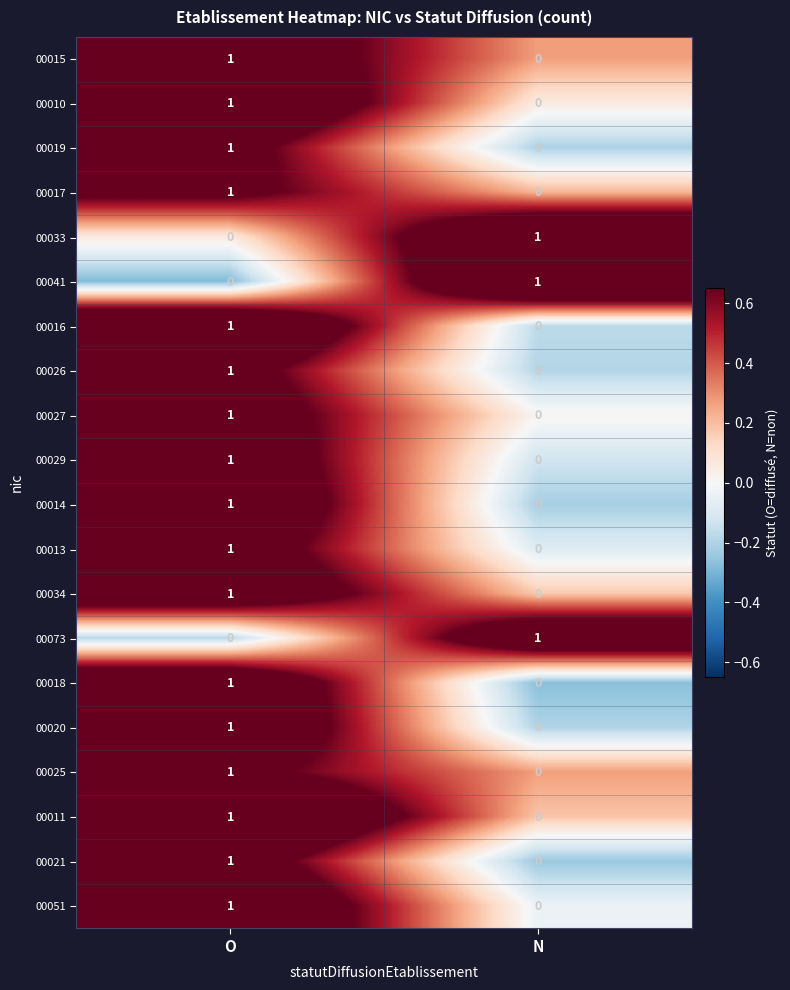

The value of 00020 at O is 1. True or false?

True